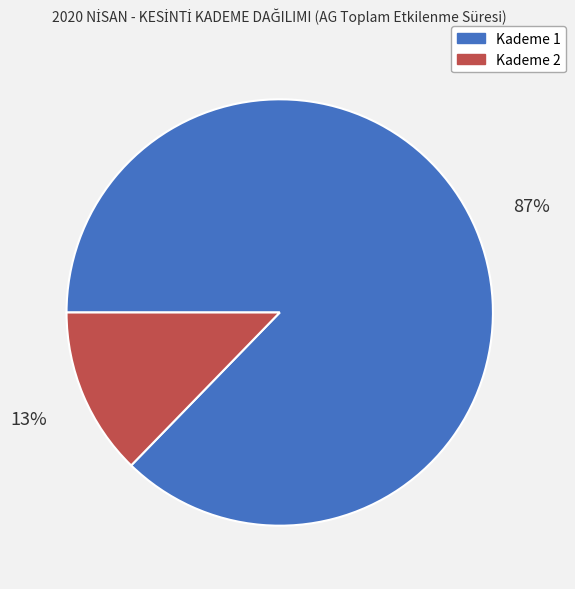

Is there any slice that represents more than half of the pie?

Yes